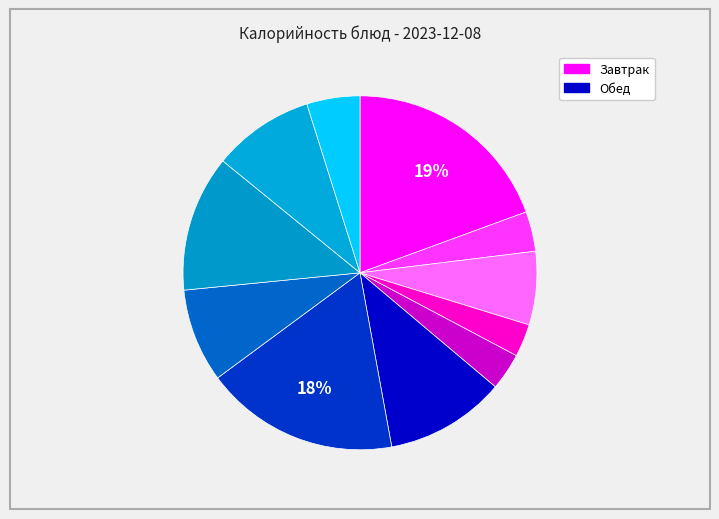

How many slices are in this pie chart?

11